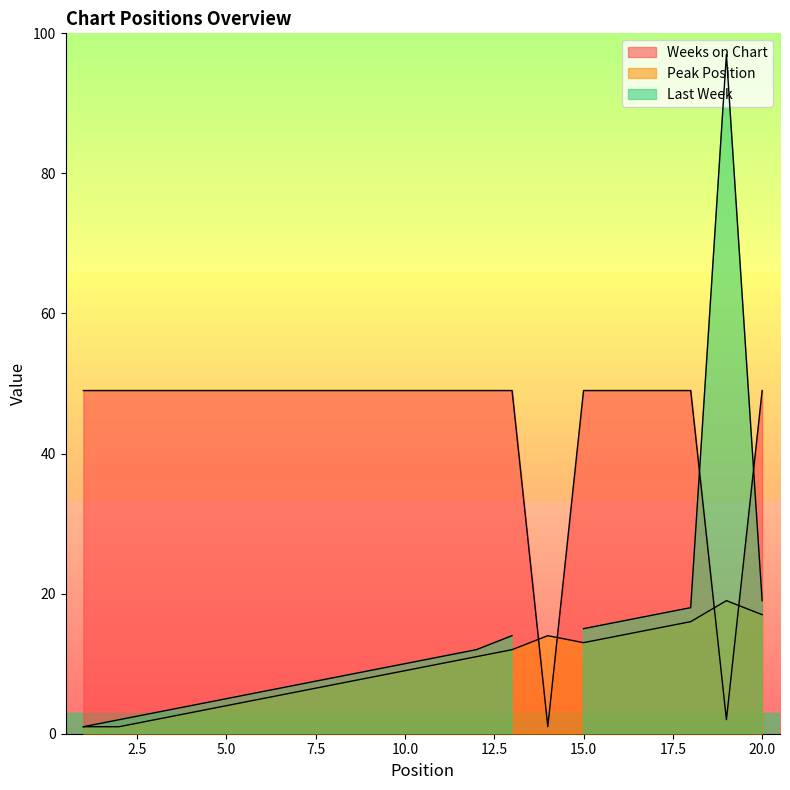

The value of Peak Position at 4 is 3. True or false?

True